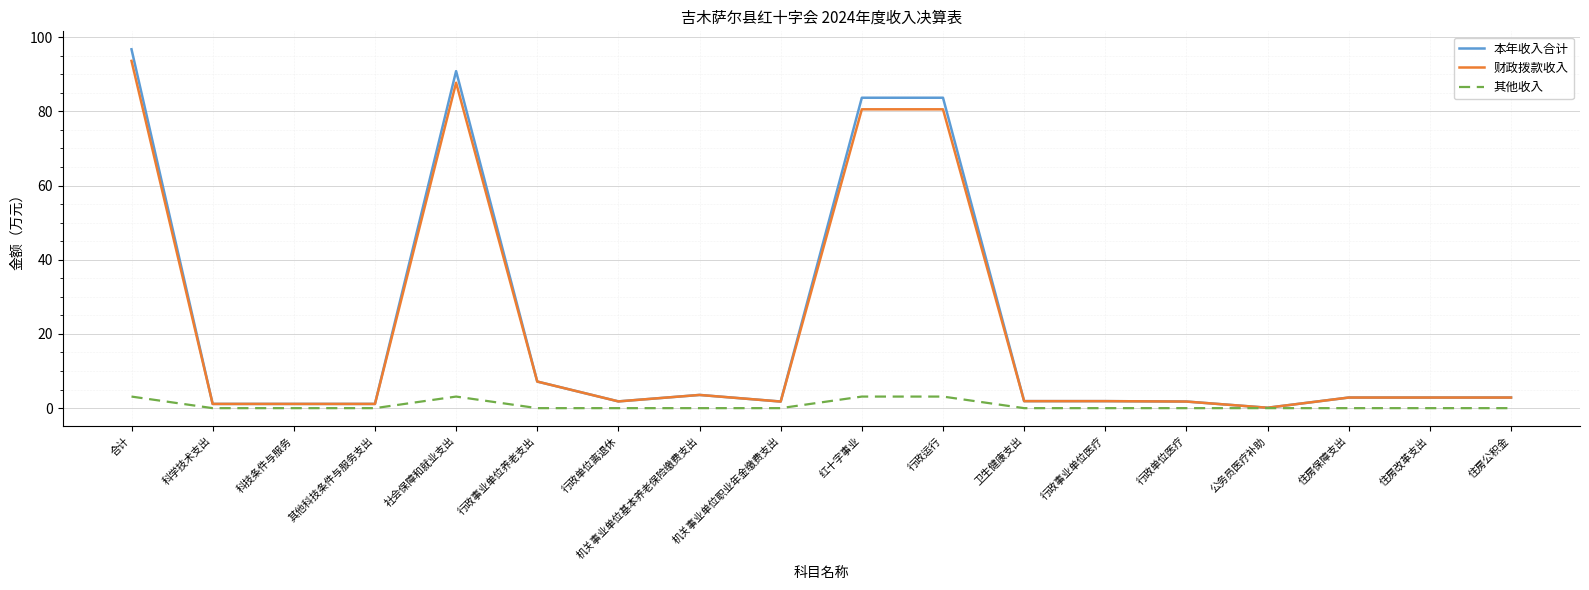

What is the difference between the second highest and minimum values in the 财政拨款收入 series?

87.6